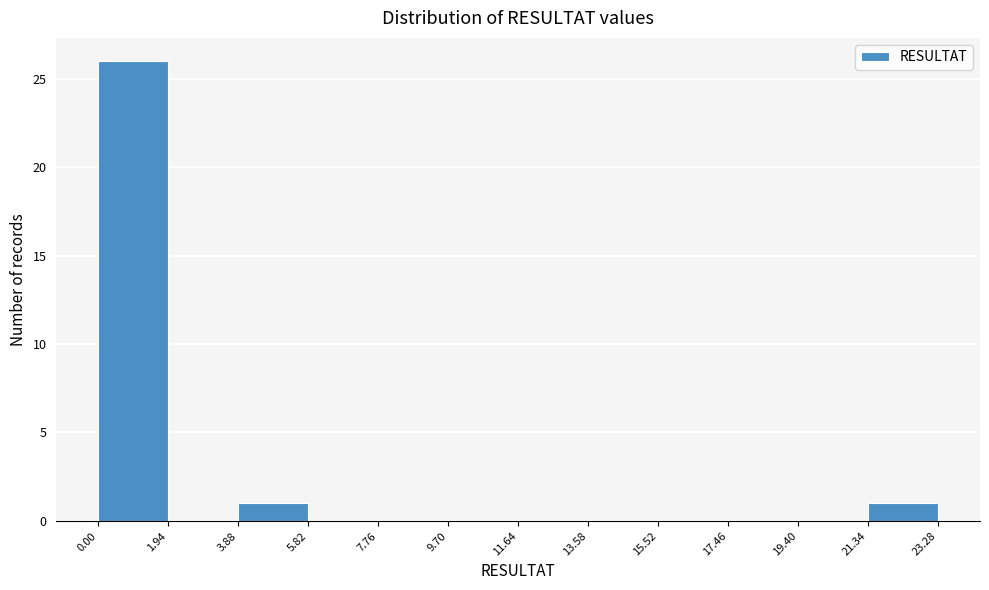

How tall is the bar that spans 3.88 to 5.82 on the x-axis? The values are not printed on the chart, so give them approximately, as read against the axis.

1